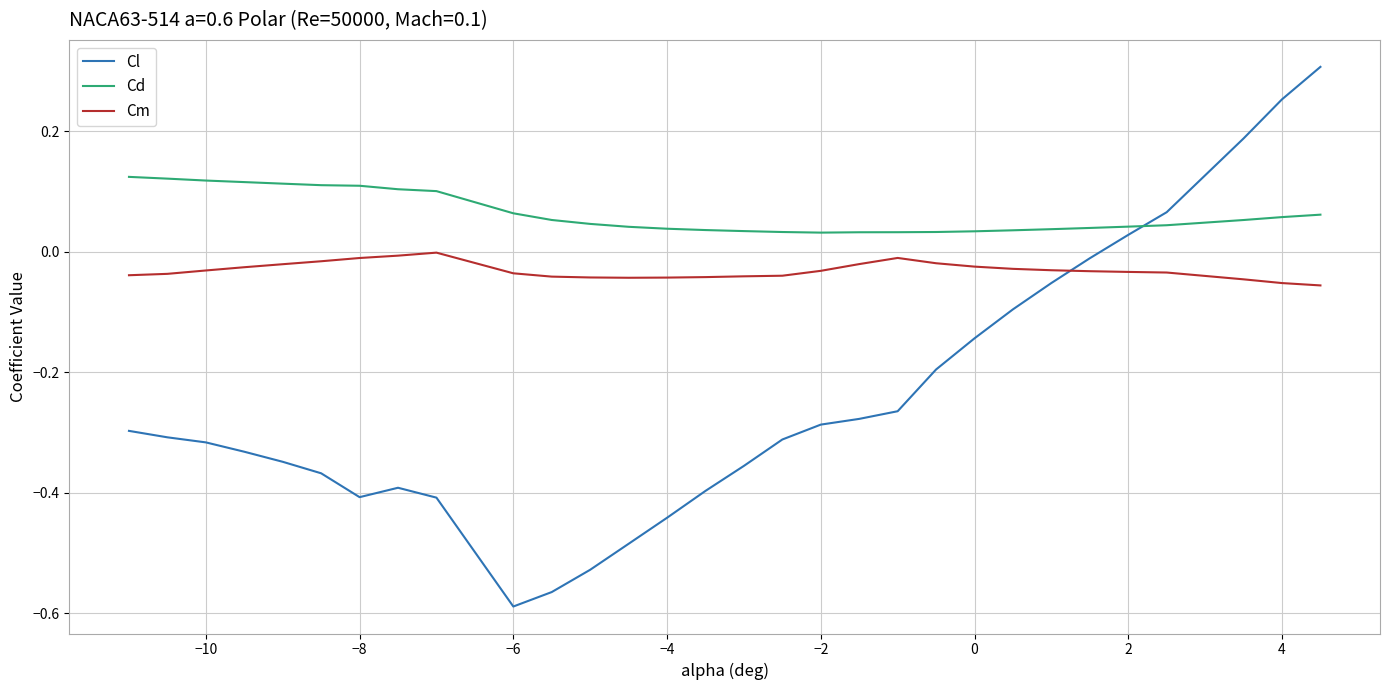

Which series has the largest total across all categories?

Cd